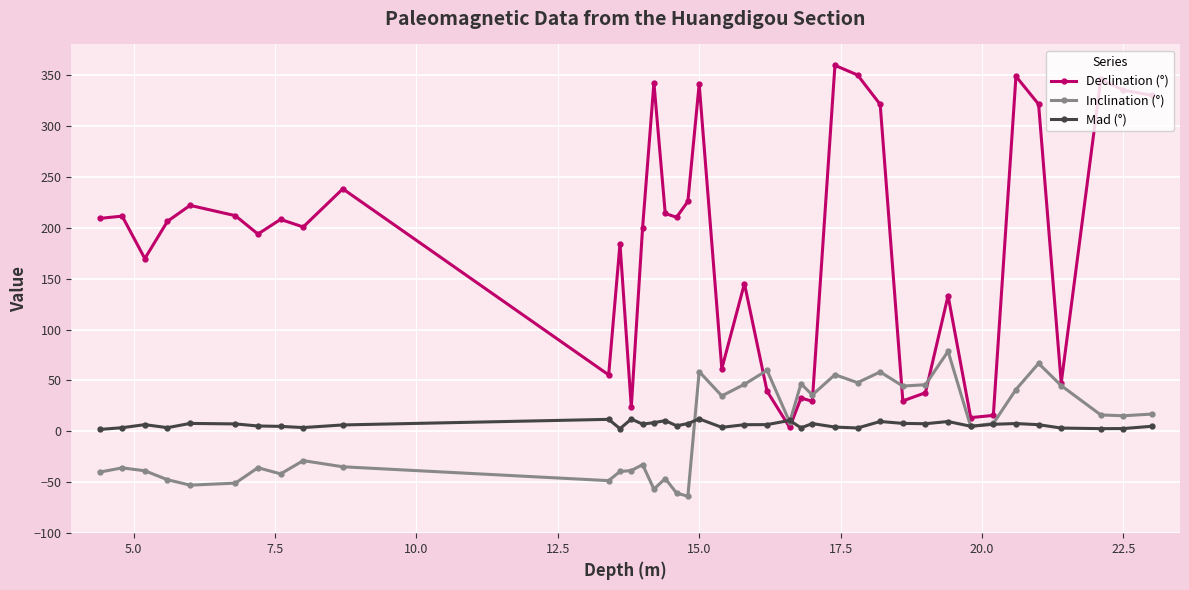

Which series has the largest range (max minus min)?

Declination (°)